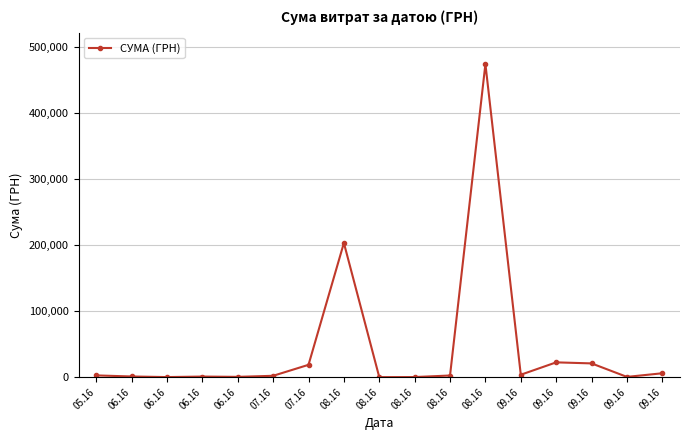

The value at 09.16 is 3486.0. True or false?

False